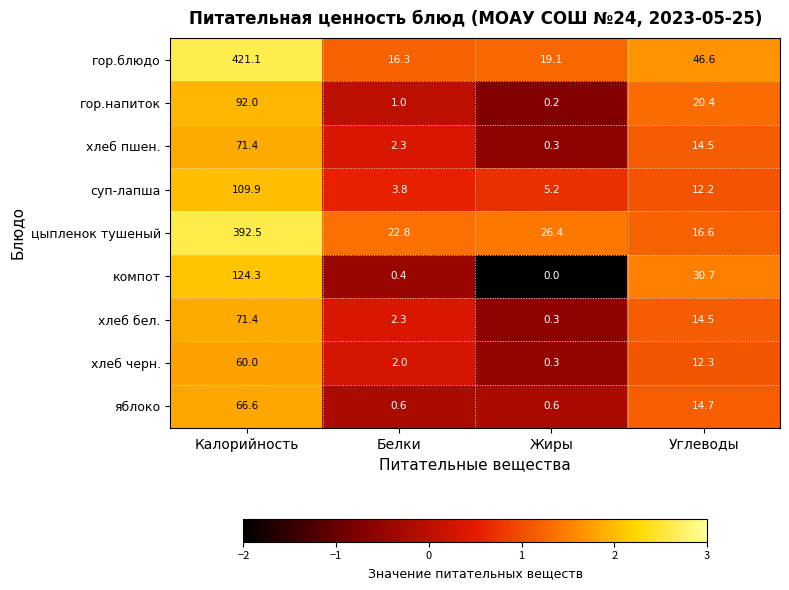

How many series are shown in this chart?

9